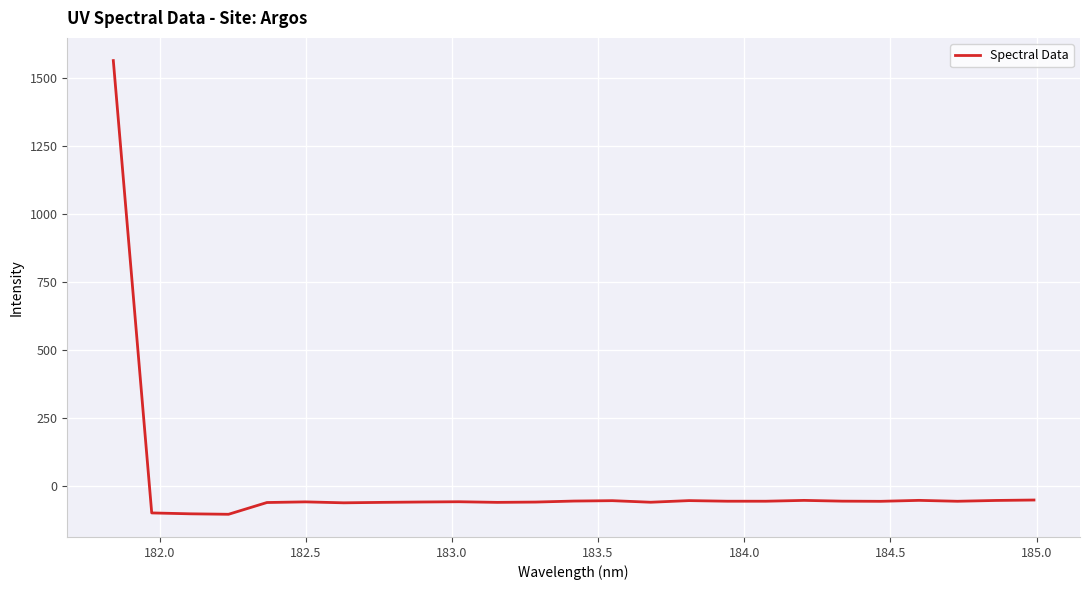

What is the greatest value displayed?

1562.7